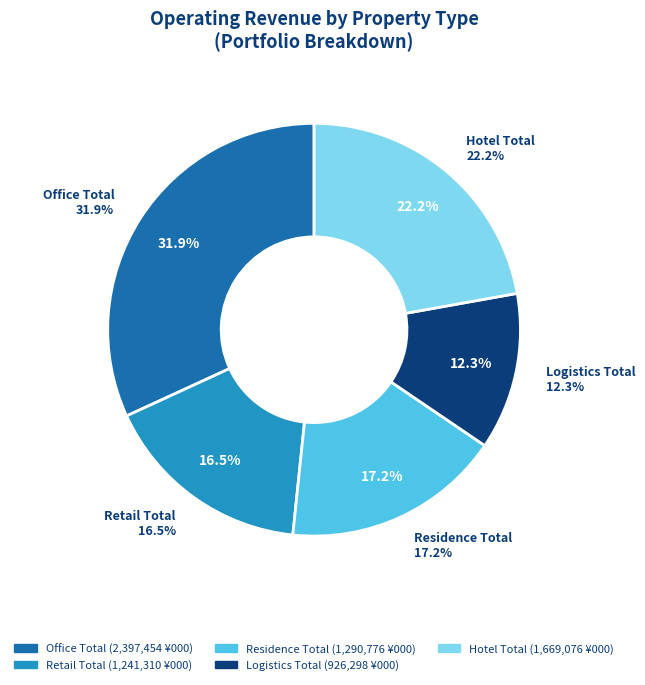

Is the sum of Hotel Total and Office Total greater than half?

Yes